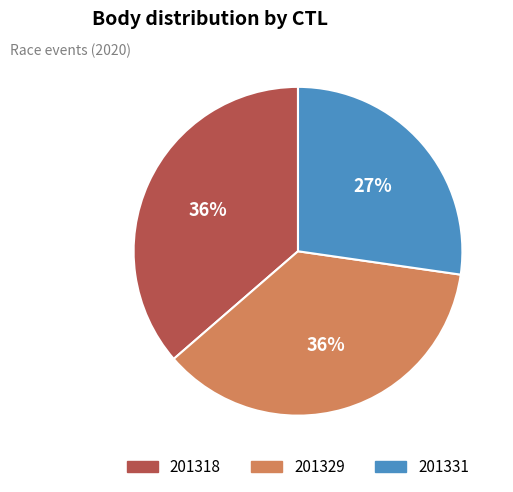

Do 201331 and 201329 together represent more than half of the pie?

Yes